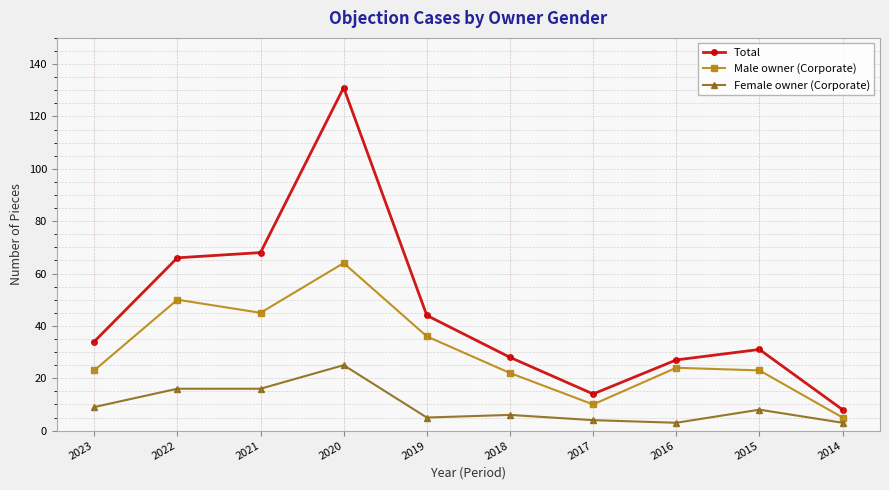

Rank the series by their maximum value, from highest to lowest.

Total, Male owner (Corporate), Female owner (Corporate)